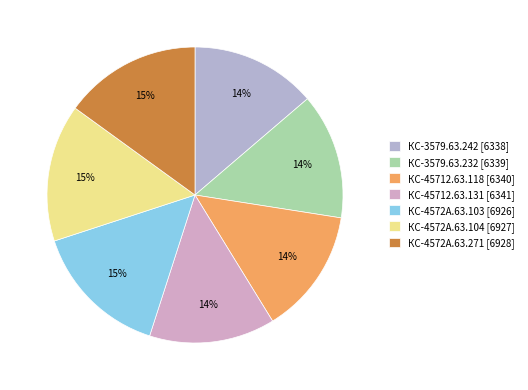

What is the change in value from КС-45712.63.118 to КС-4572А.63.104?

+587